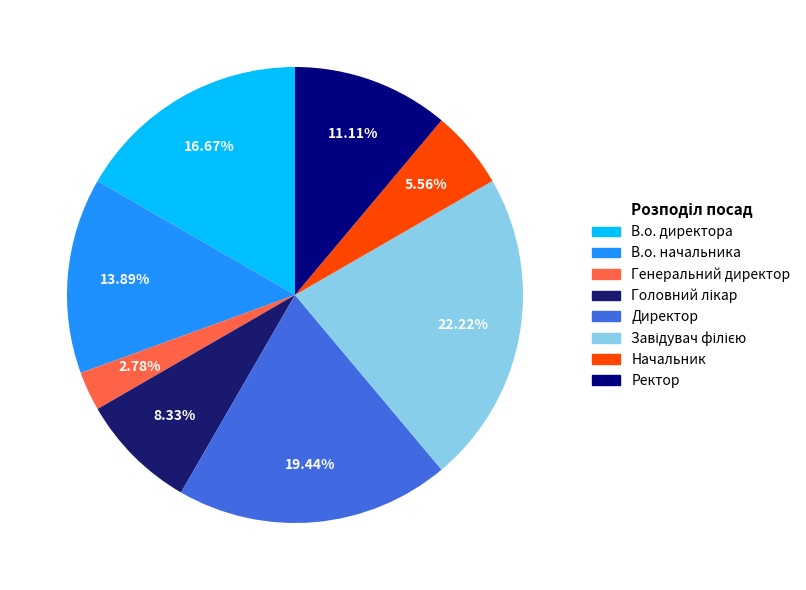

How many segments does this pie chart have?

8